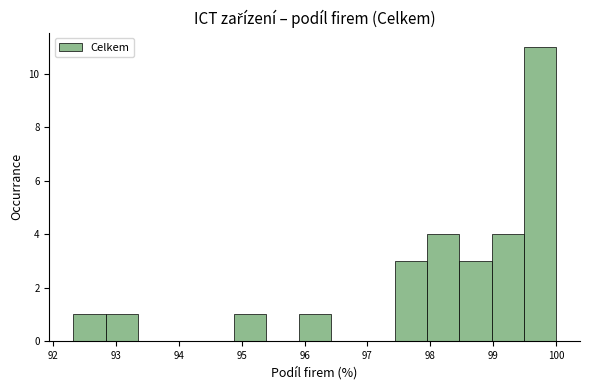

How tall is the bar that spans 98.0 to 98.5 on the x-axis? Neither the bar edges nor the heights are printed on the chart, so give them approximately, as read against the axes.

4